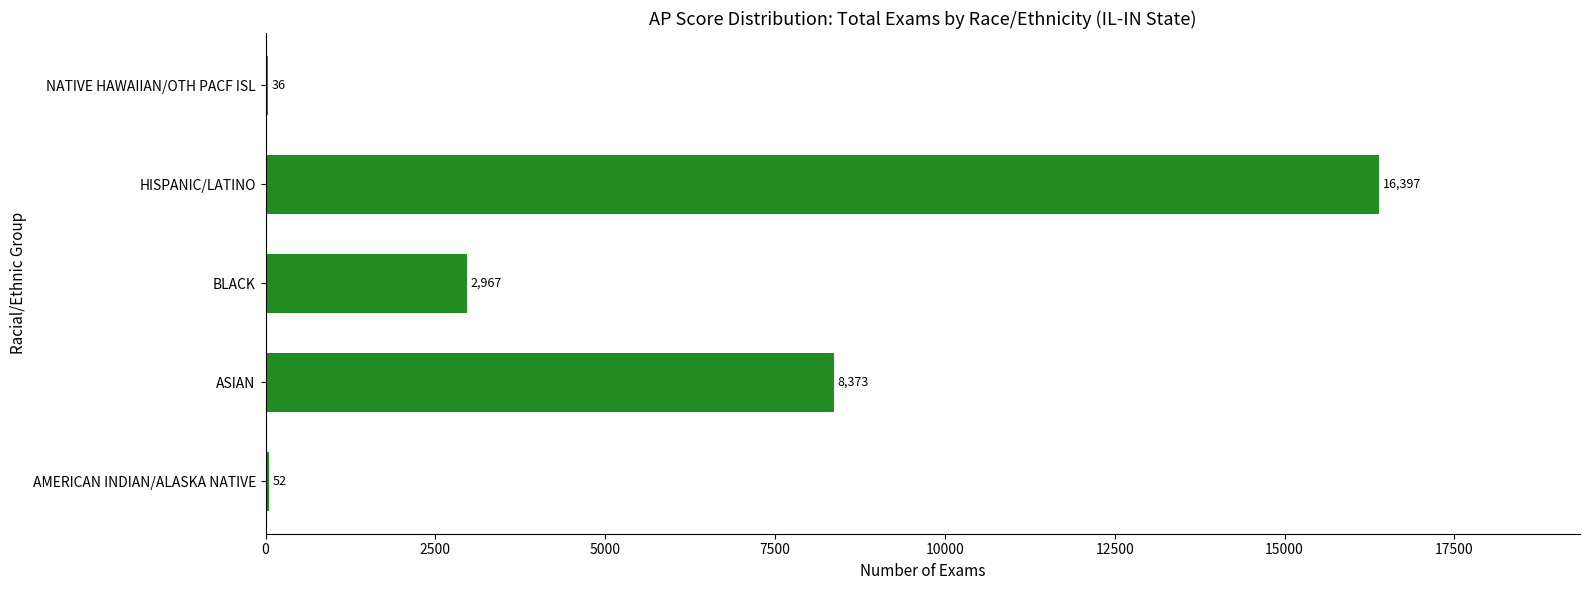

How many data points does each series have?

5